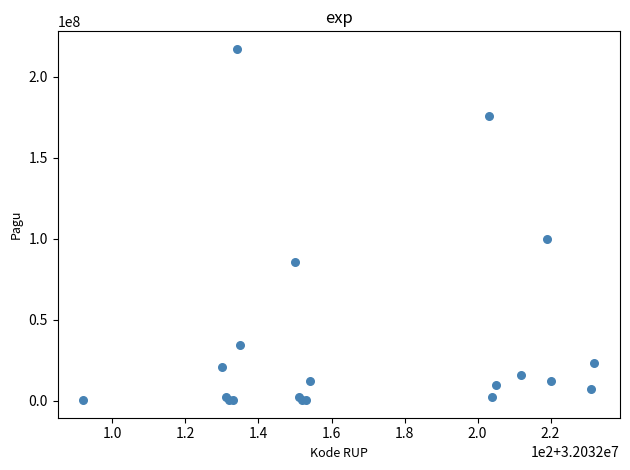

What Y value in the scatter plot is closest to 108800000?

99958000